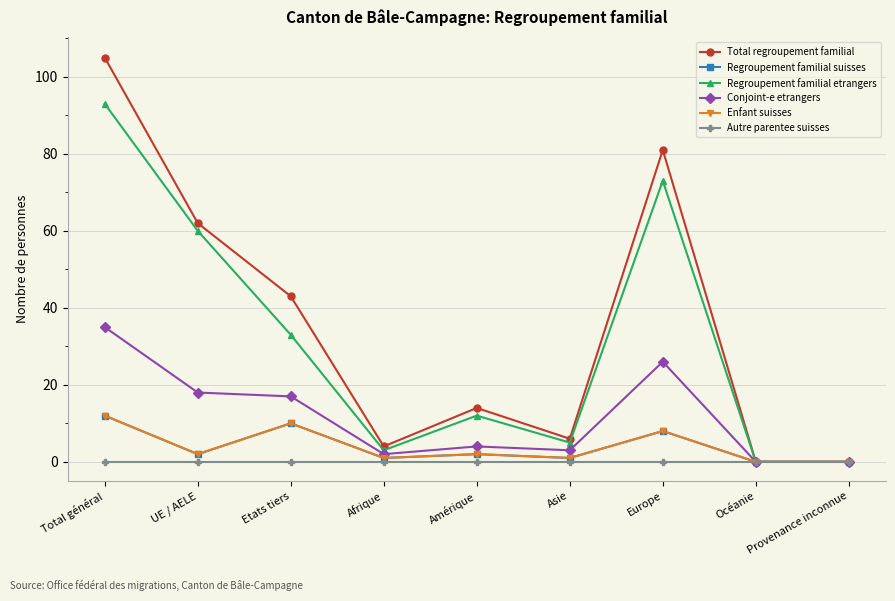

List the series in order of their peak value, highest first.

Total regroupement familial, Regroupement familial etrangers, Conjoint-e etrangers, Regroupement familial suisses, Enfant suisses, Autre parentee suisses